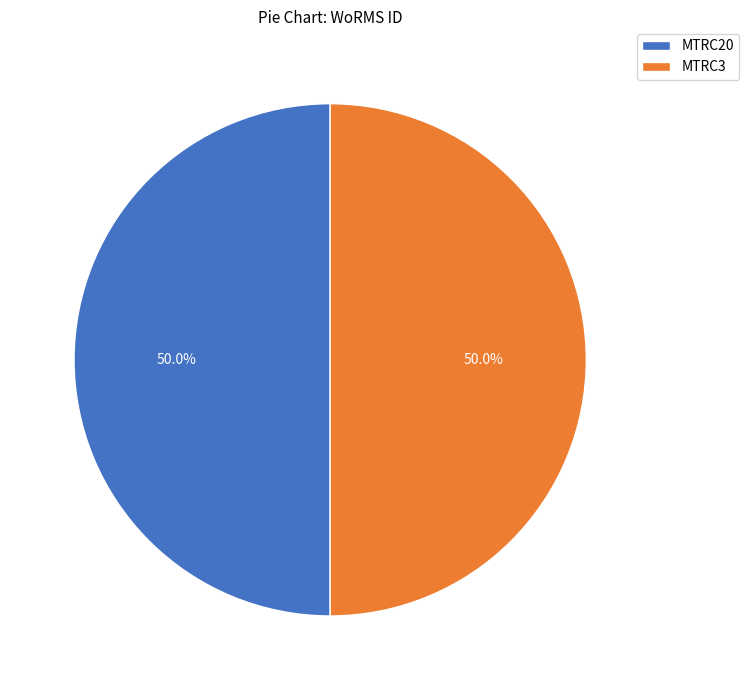

To the nearest percent, what is the average slice percentage?

50%